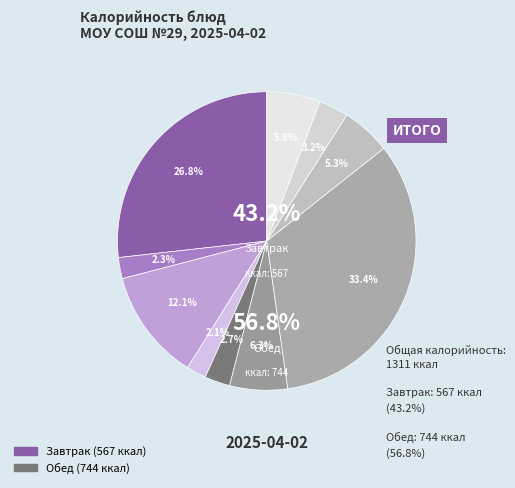

What is the largest slice in the pie chart?

Обед (жаркое)